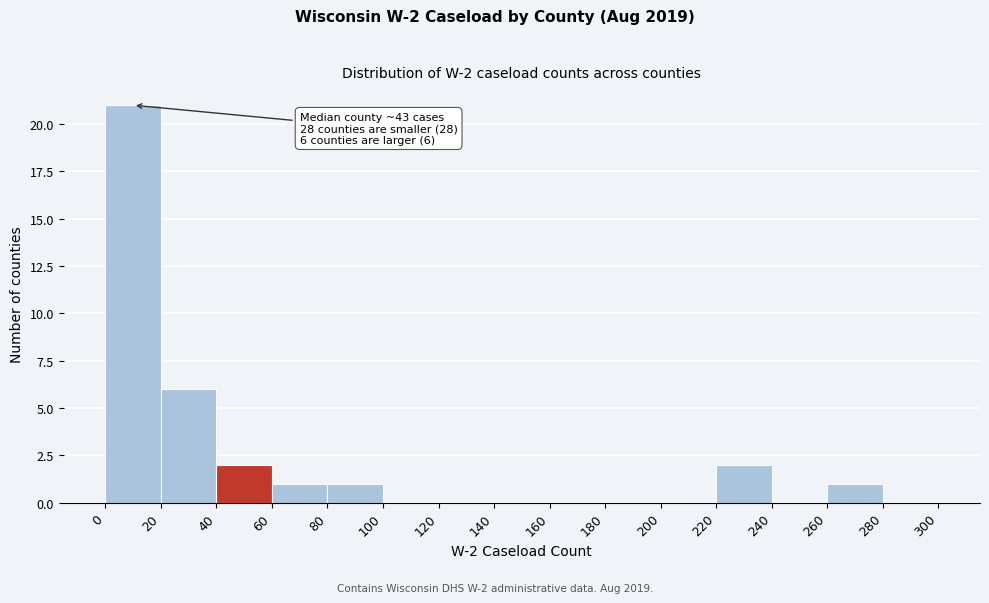

Over which range of the x-axis is the bar tallest?

0 to 20